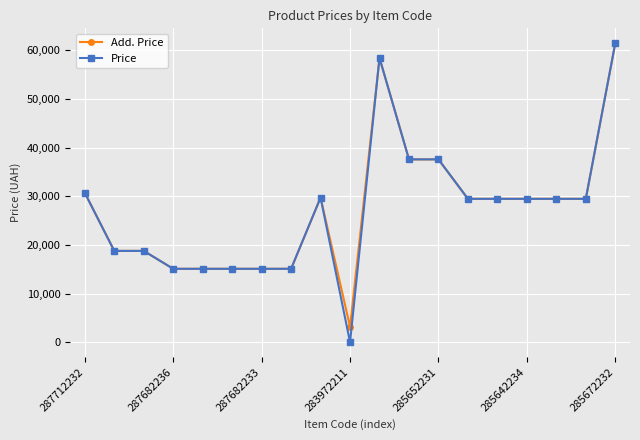

What is the average value of the Price series?

27168.2